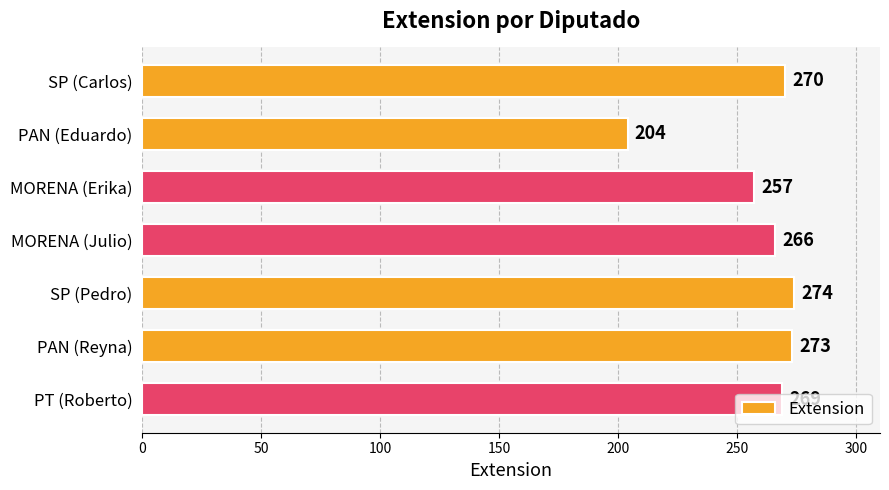

Is it true that the value at PT (Roberto) is 381?

False